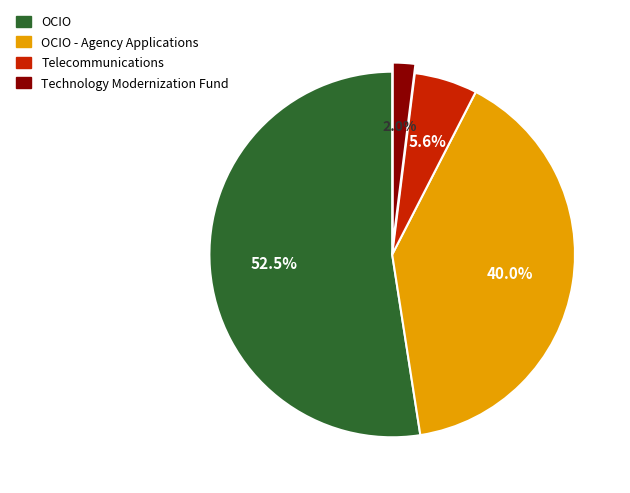

Is there a majority slice in this chart?

Yes